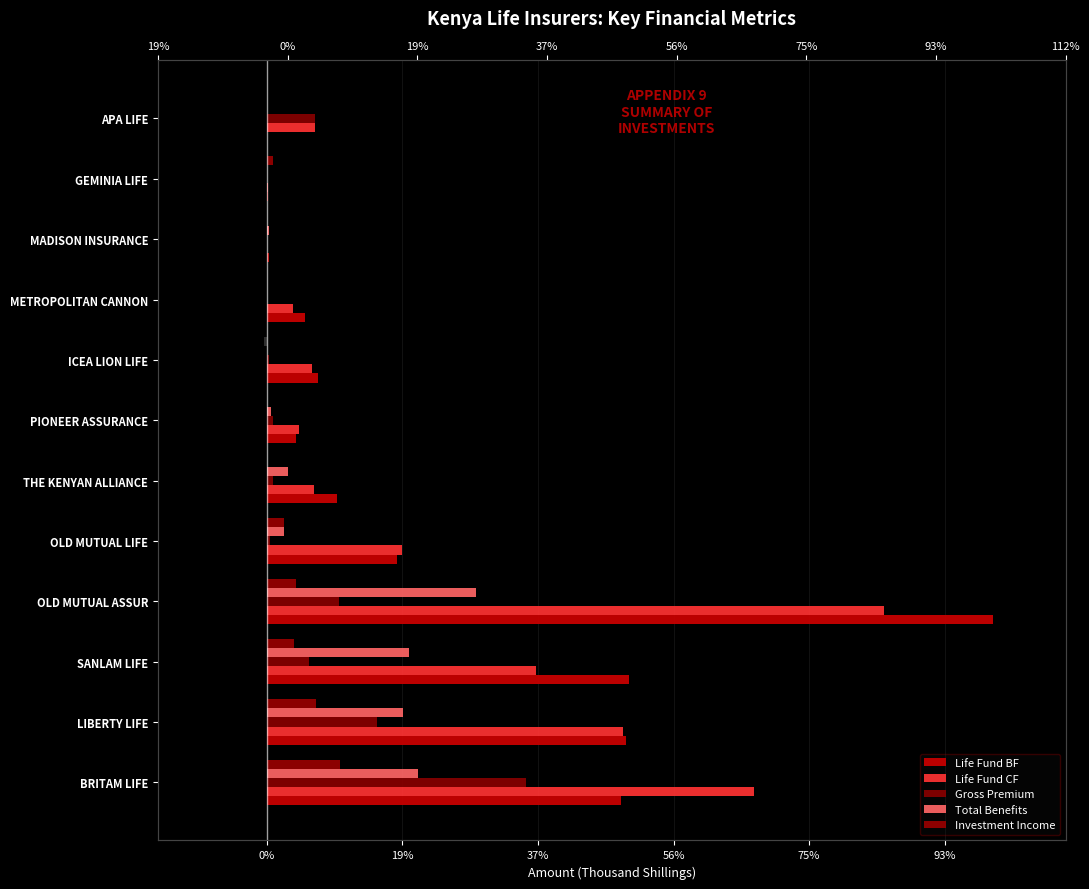

How many data points in Total Benefits are less than 124243?

6